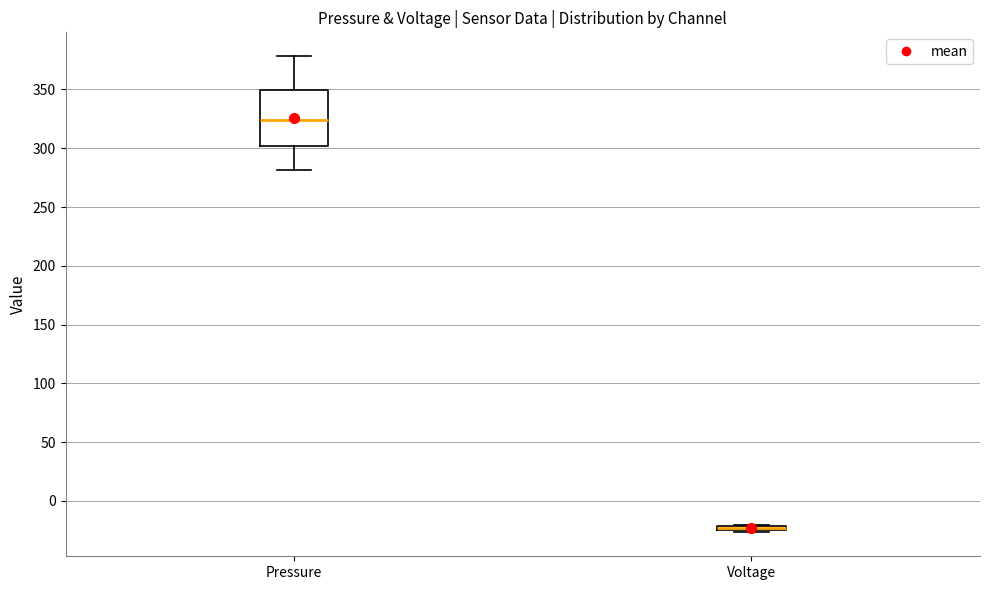

Which box is the tallest, from its lower edge to its upper edge?

Pressure